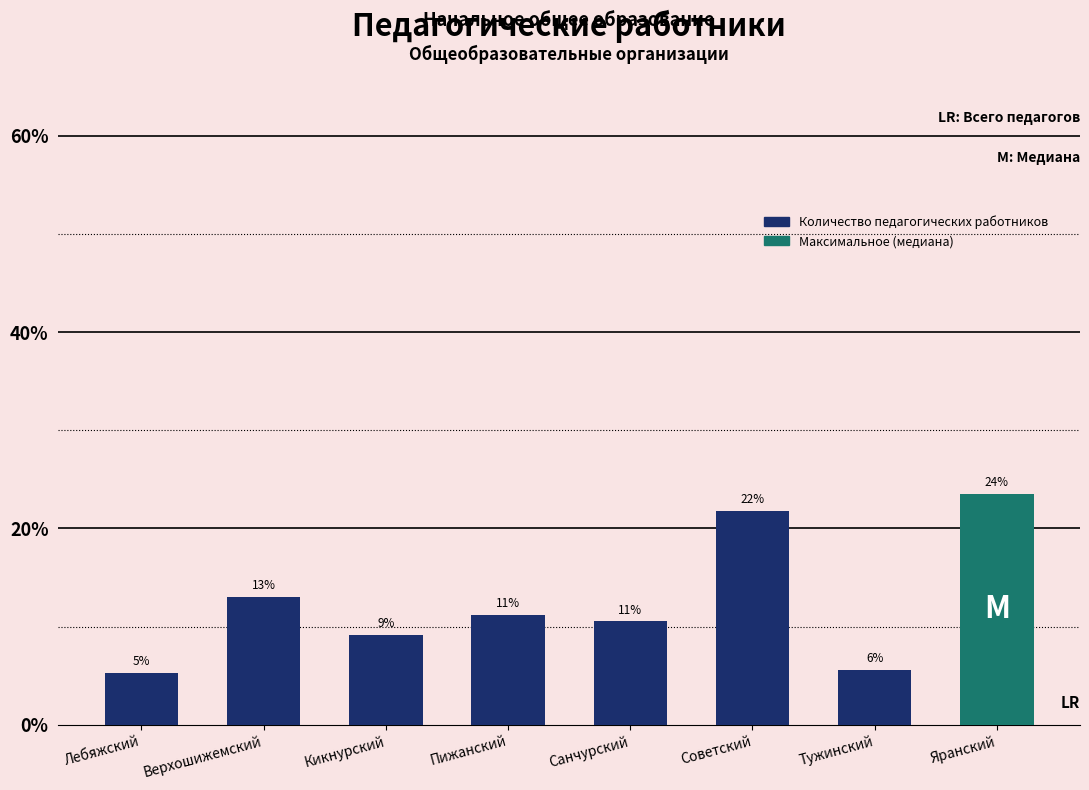

Does the chart contain any negative values?

No